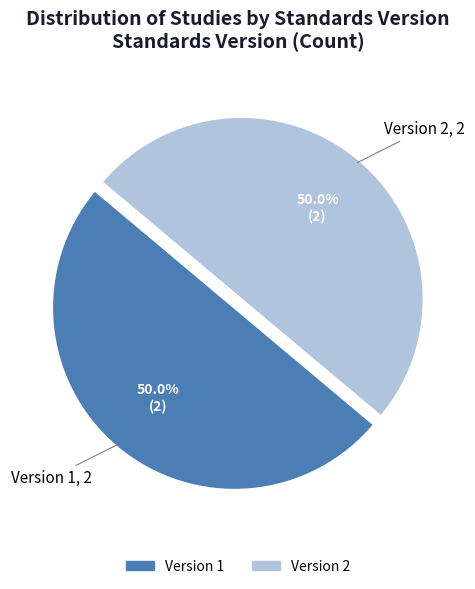

Count the number of slices in the pie.

2